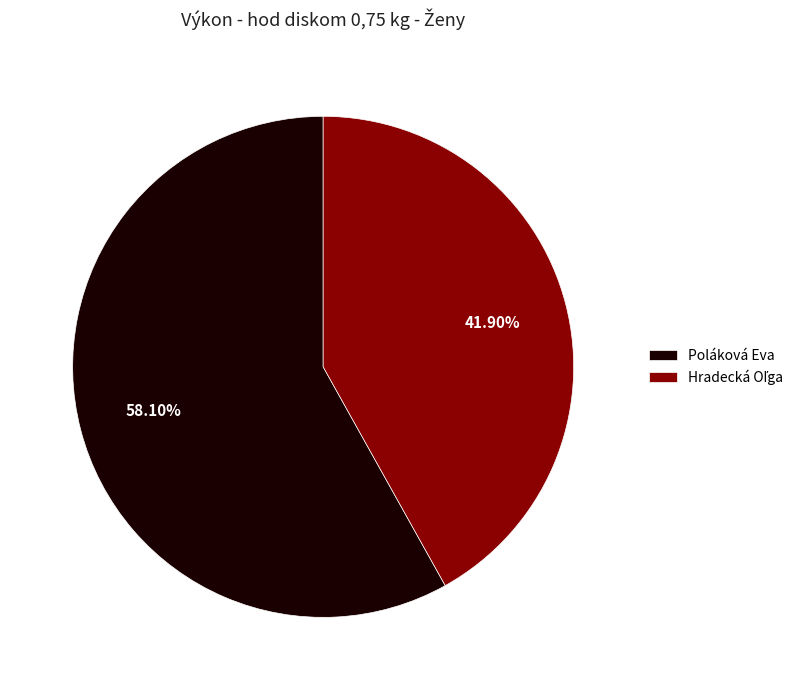

Is there a majority slice in this chart?

Yes